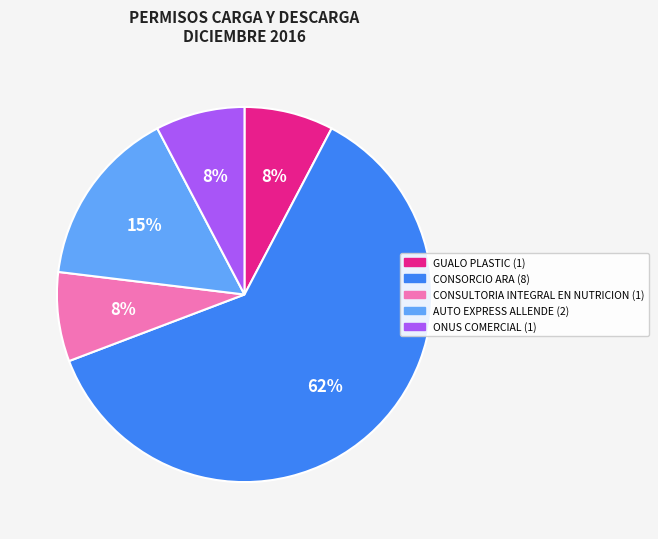

True or false: CONSORCIO ARA accounts for 62% of the total.

True